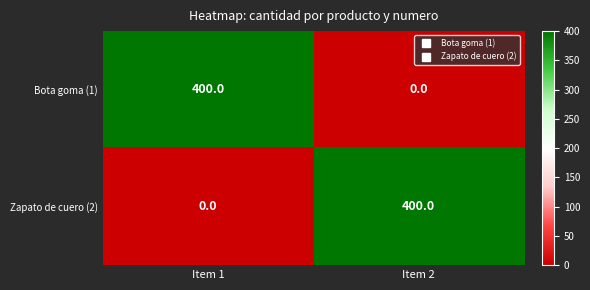

Rank the categories by Zapato de cuero (2) value from lowest to highest.

Item 1, Item 2